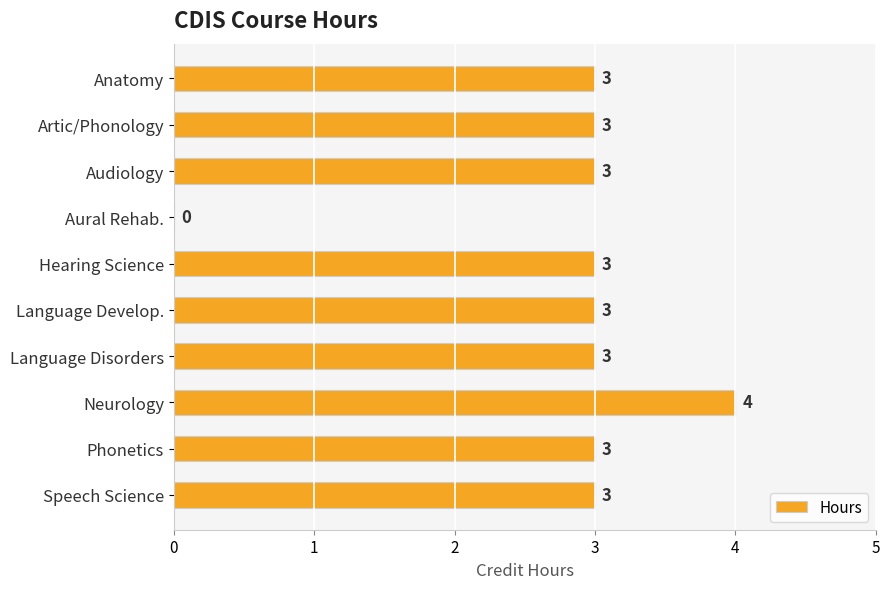

How many values are above zero?

9